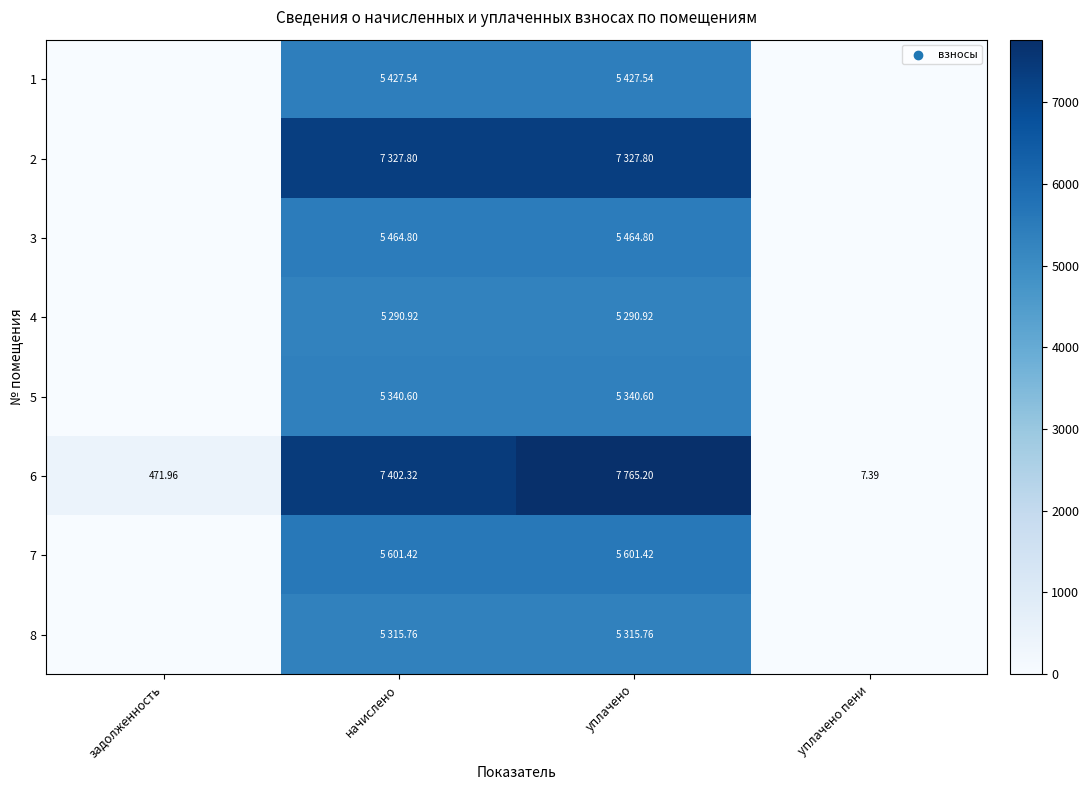

True or false: 8 has a value of 0.0 at задолженность.

True